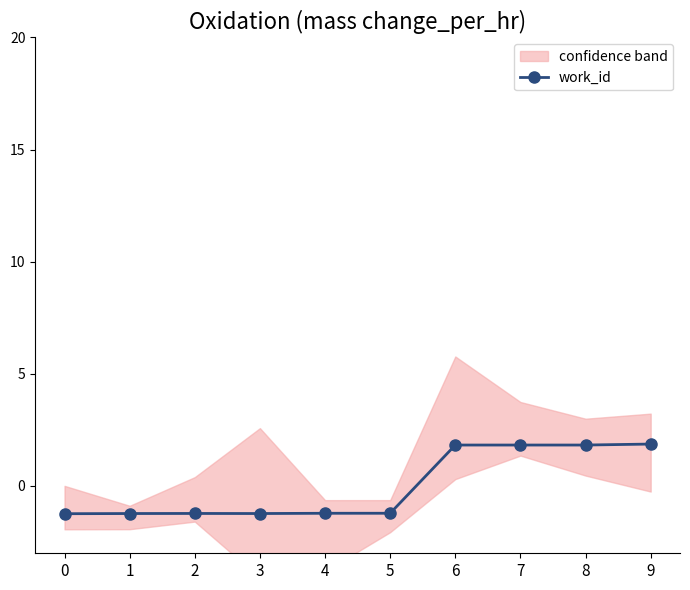

What is the value of the 4th point from the left?

-1.2